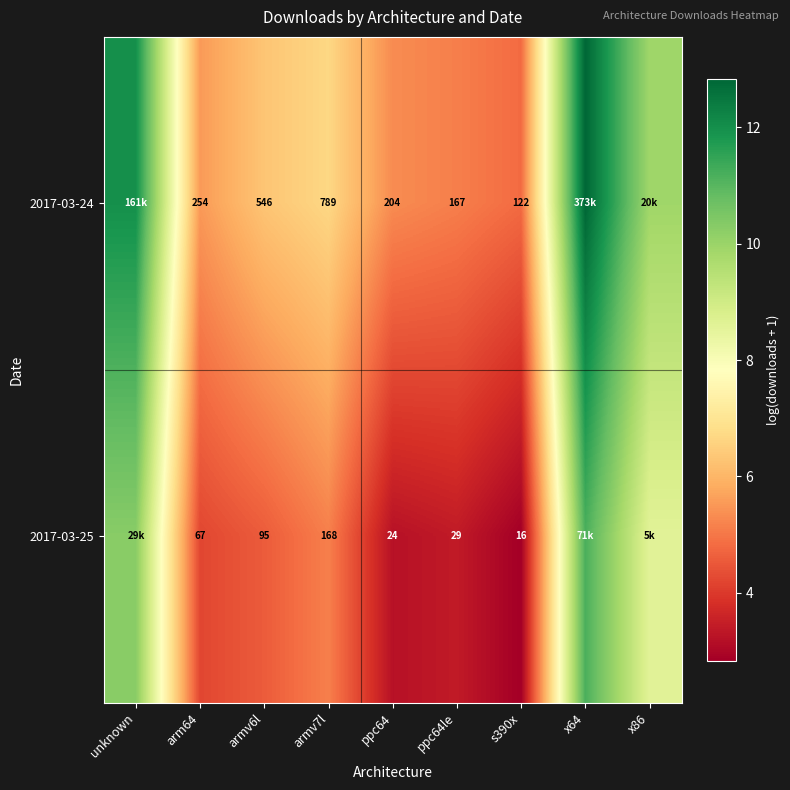

Rank the series by their maximum value, from lowest to highest.

2017-03-25, 2017-03-24